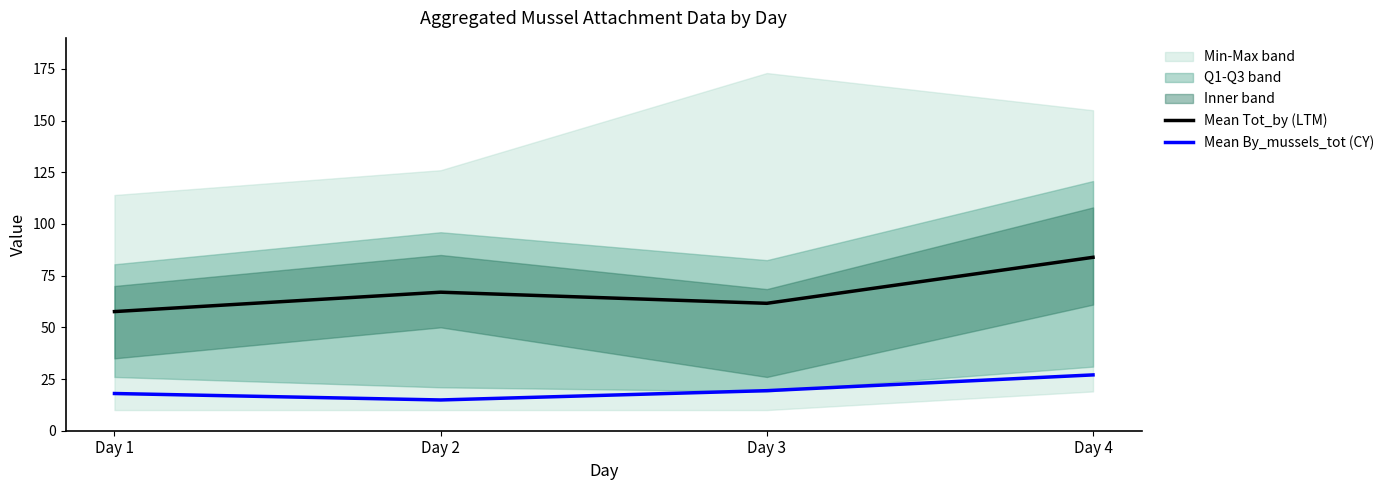

At which category is the sum across all series the highest?

Day 4